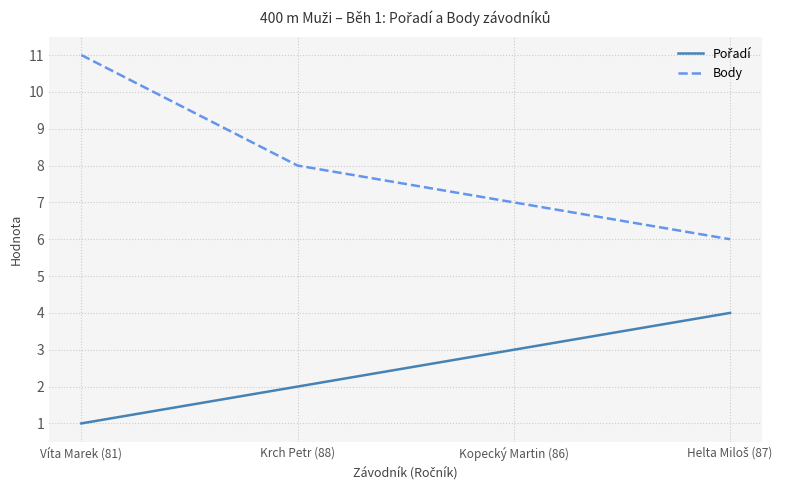

Read the Body value at Kopecký Martin (86).

7